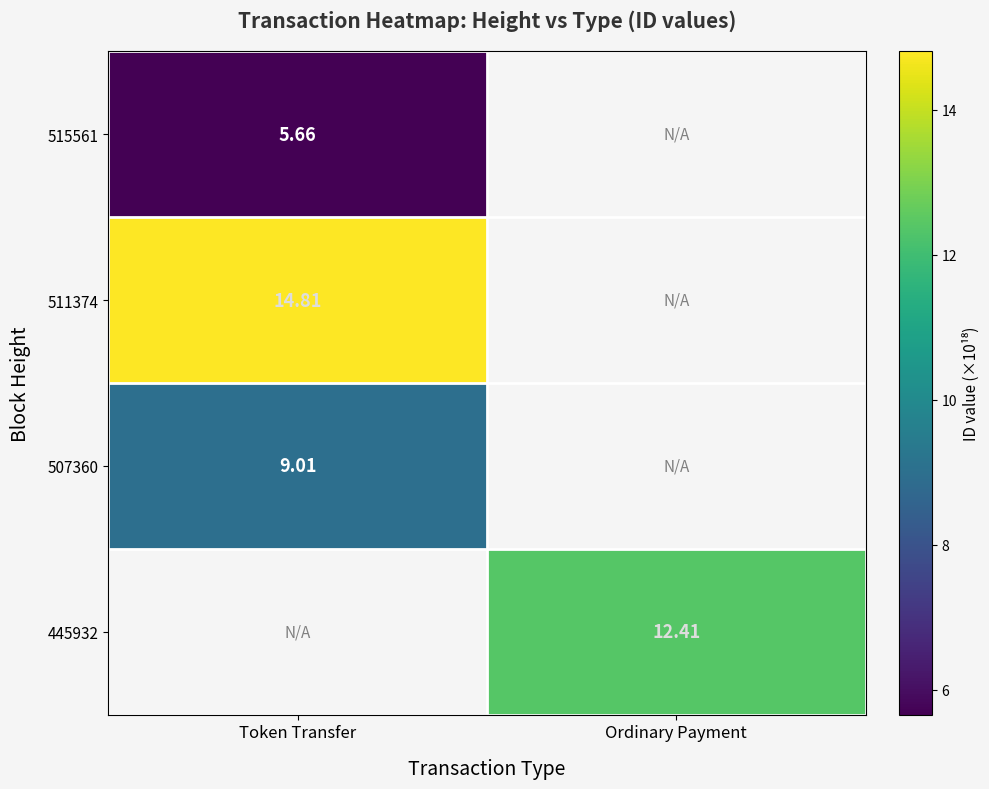

Which label corresponds to the smallest value in the chart?

Token Transfer